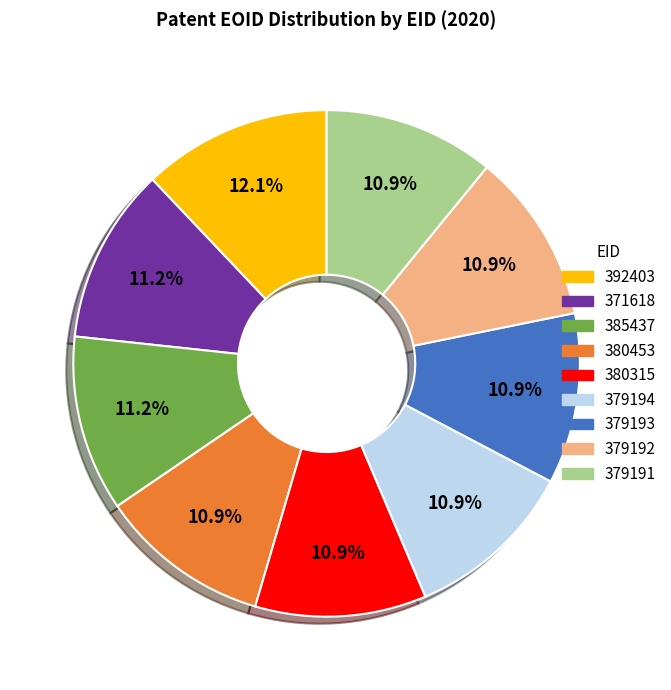

How many segments does this pie chart have?

9